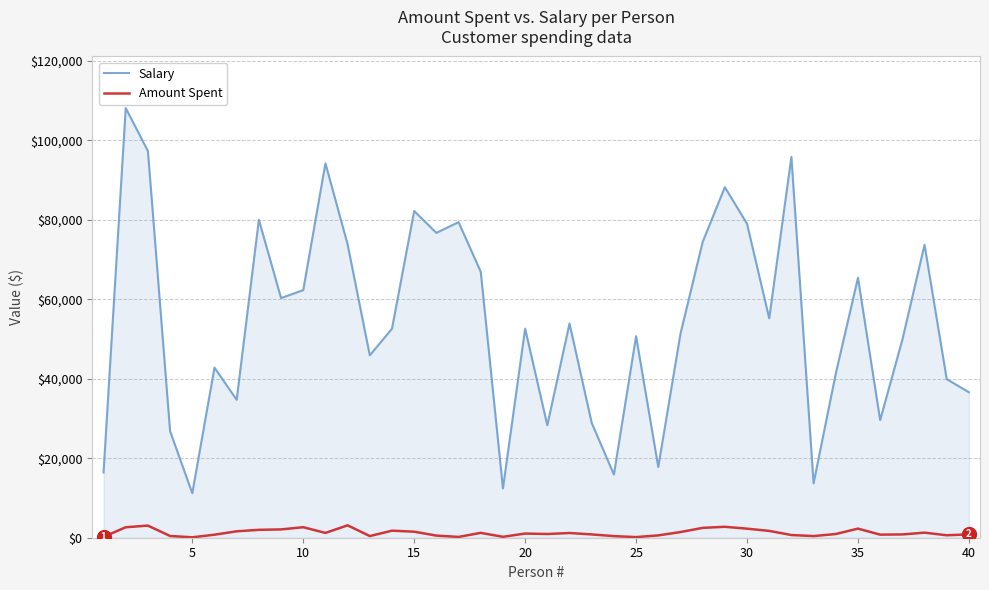

Which series has the largest range (max minus min)?

Salary